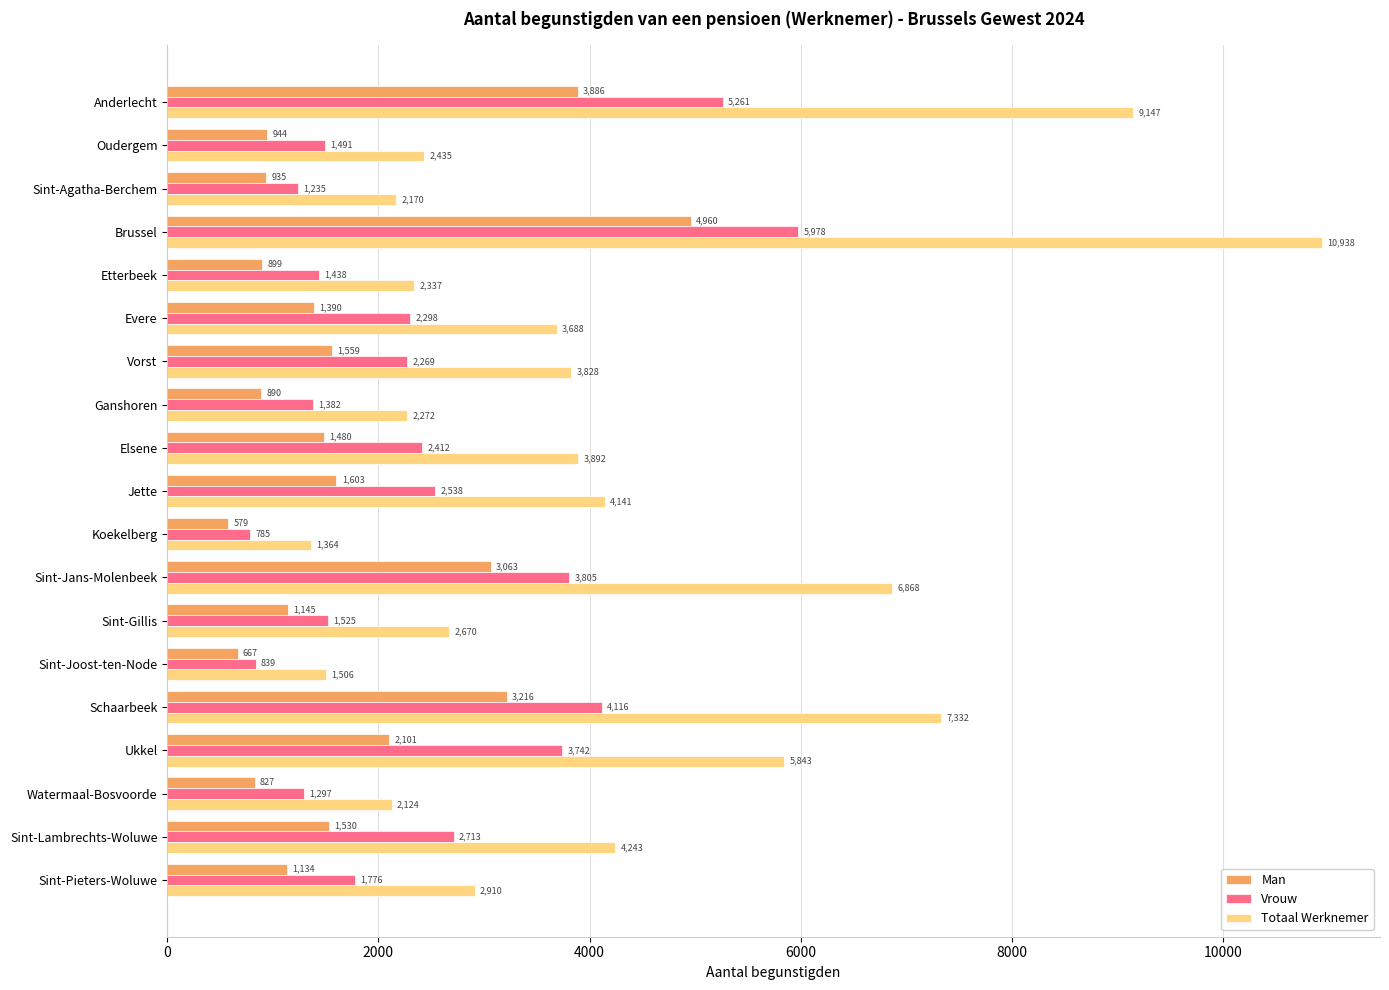

The Totaal Werknemer series shows 4287 at Sint-Pieters-Woluwe. True or false?

False